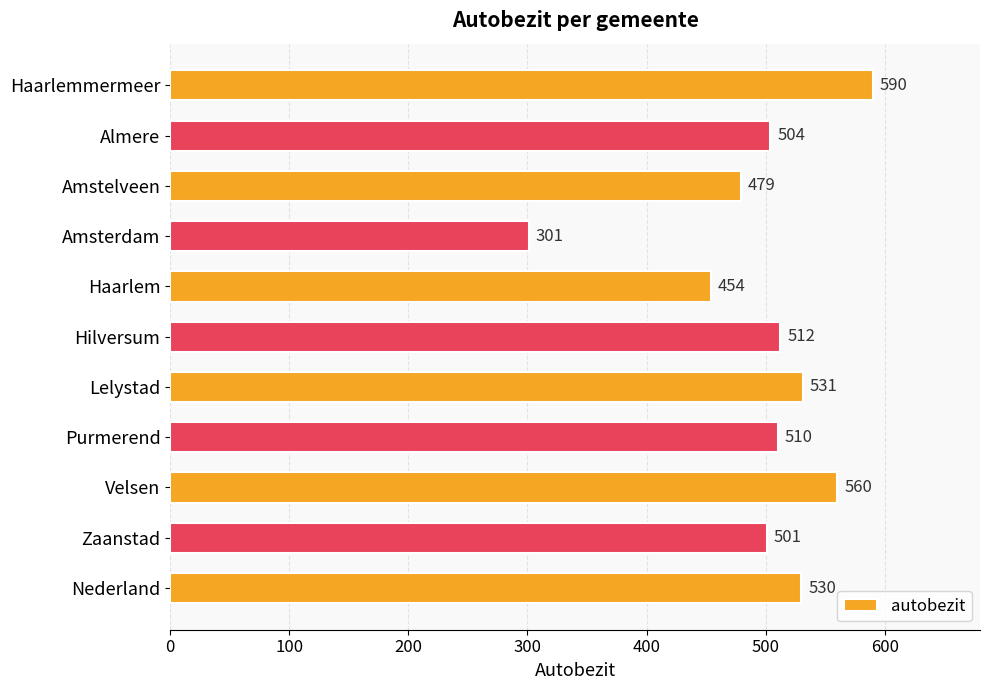

Reading top to bottom, list all the values displayed in this chart.

590	504	479	301	454	512	531	510	560	501	530